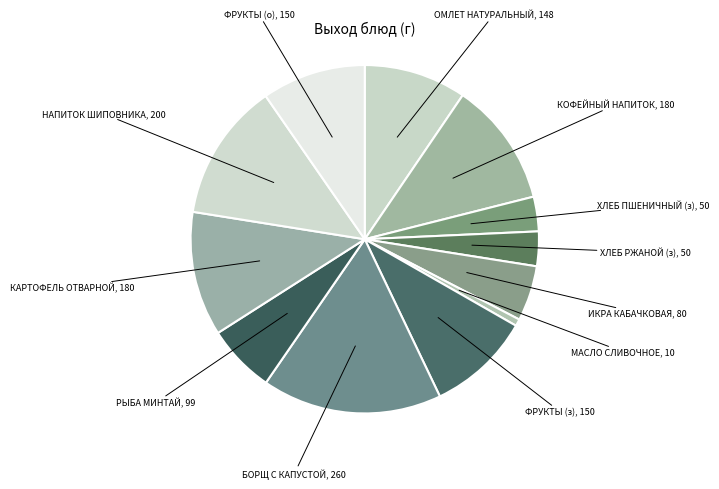

How many slices are in this pie chart?

12